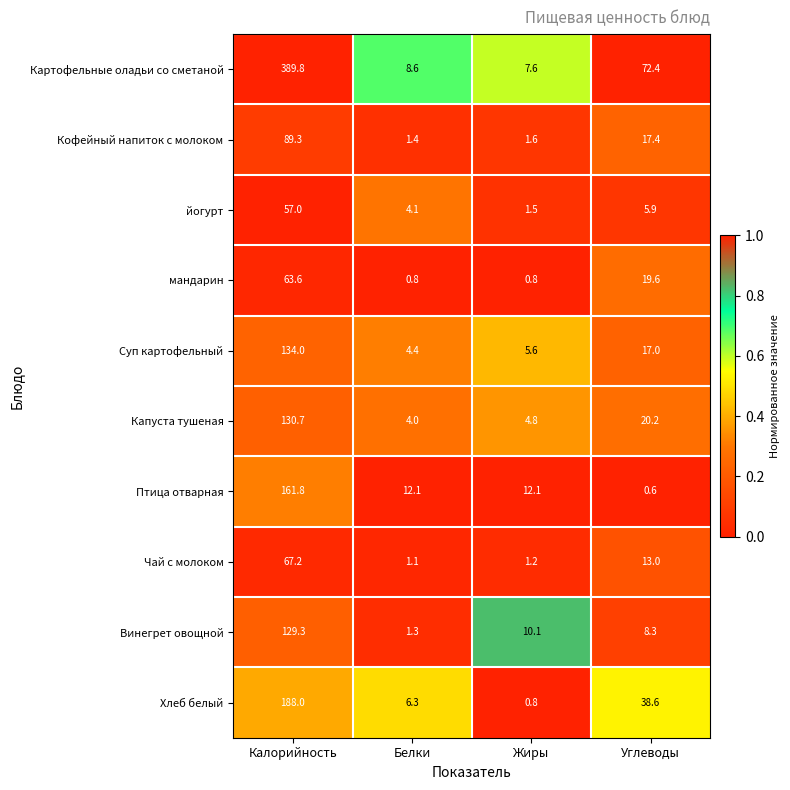

What is the difference between the maximum and minimum values in the Винегрет овощной series?

128.0